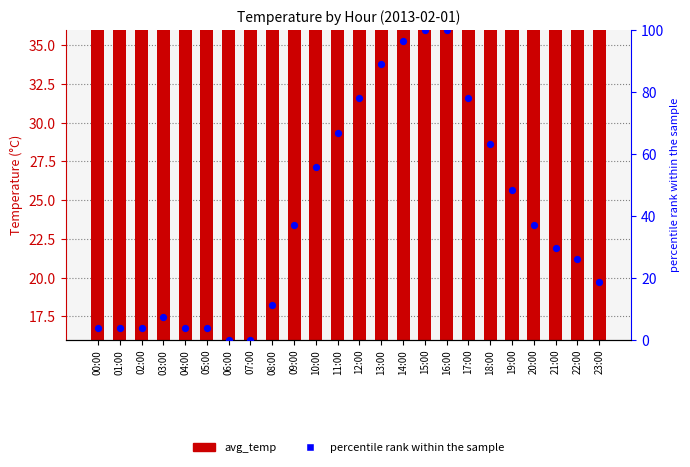

At how many categories does at least one series exceed 44?

10